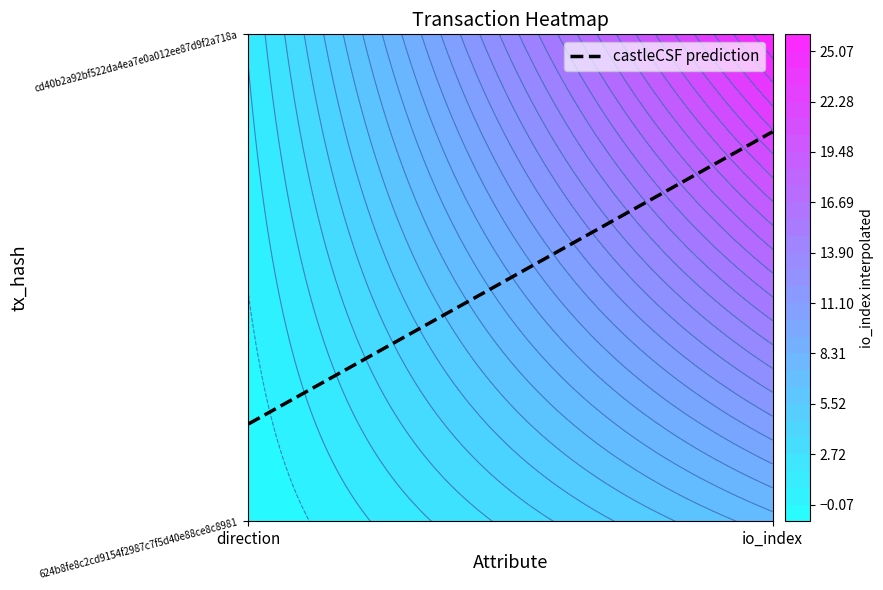

What is the difference between the cd40b2a92bf522da4ea7e0a012ee87d9f2a718a values at 1 and -1?

25